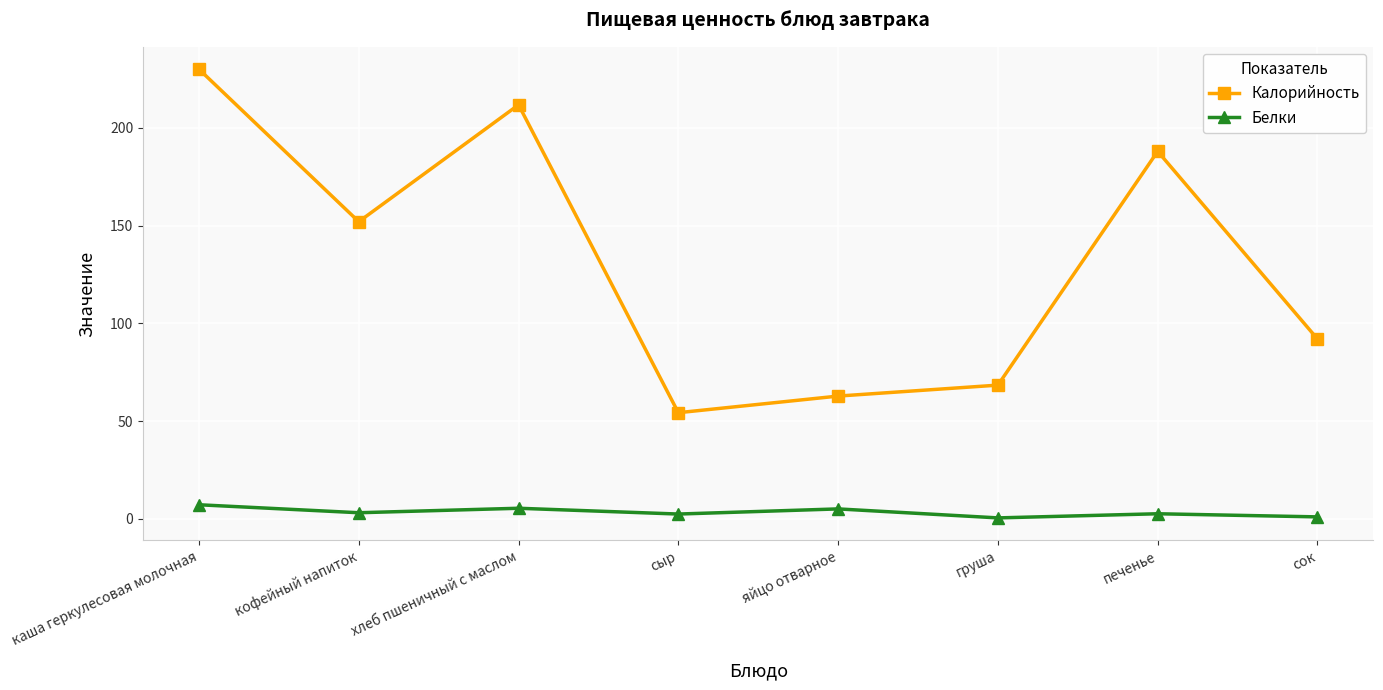

Which series changed the most between груша and печенье?

Калорийность